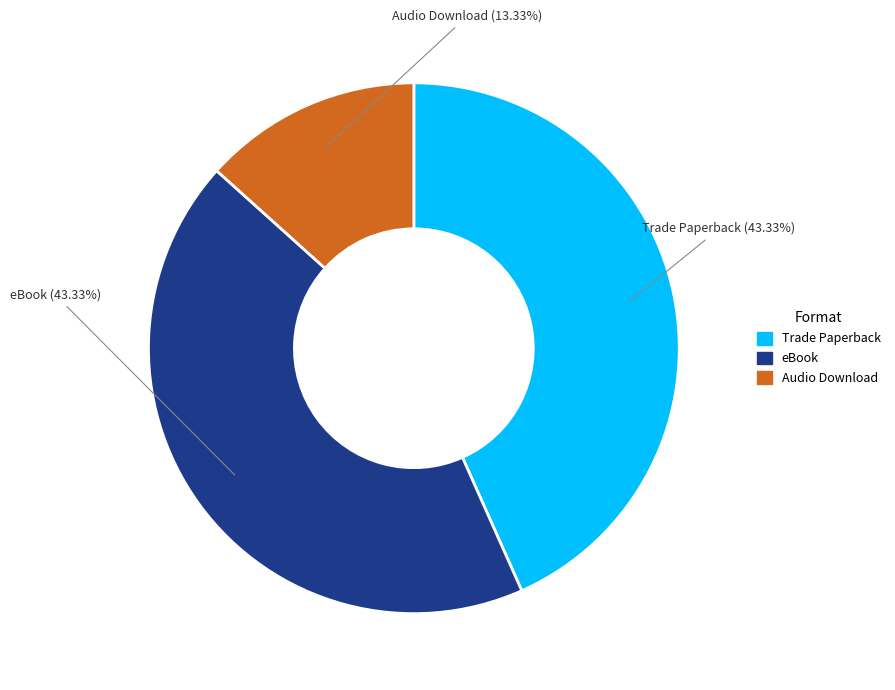

Which has a higher value, Audio Download or eBook?

eBook